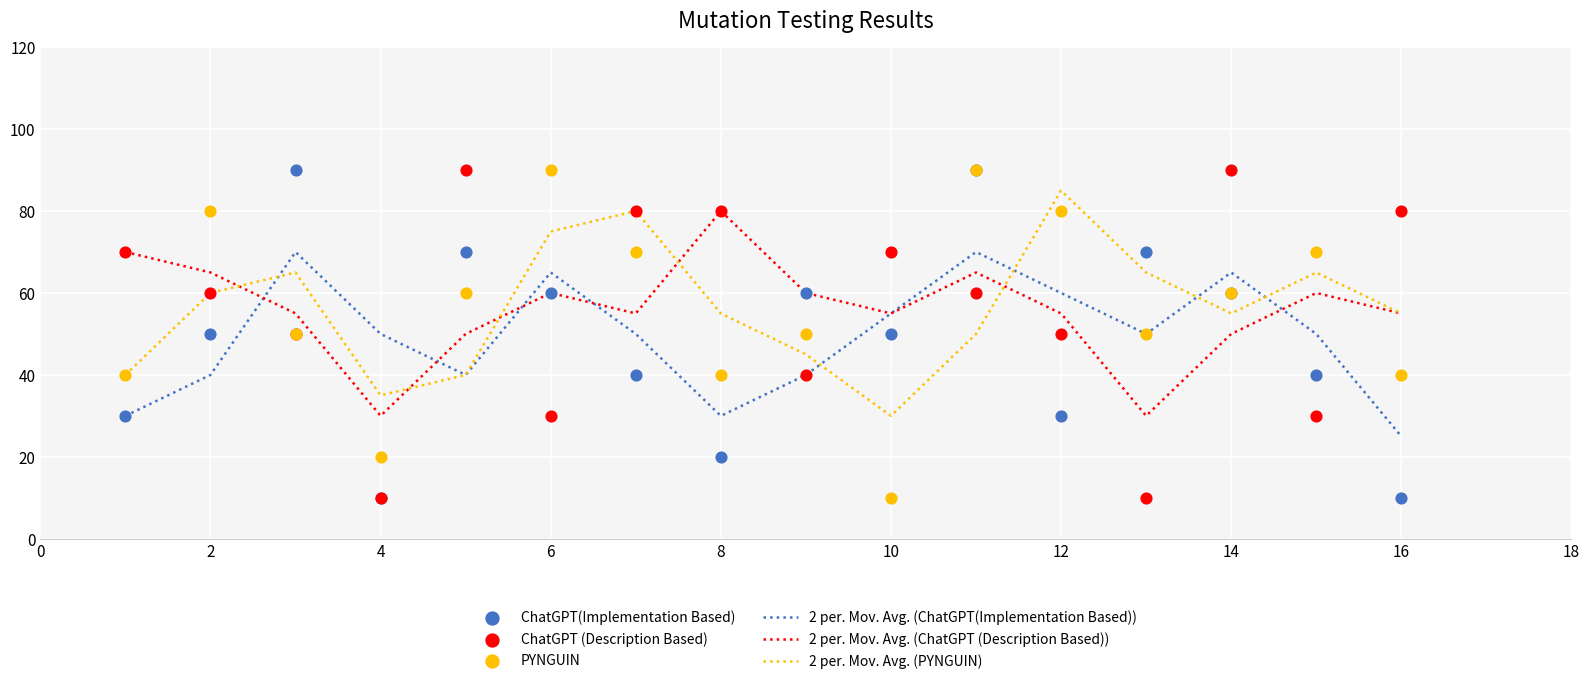

The value of 2 per. Mov. Avg. (PYNGUIN) at 2 is 16. True or false?

False